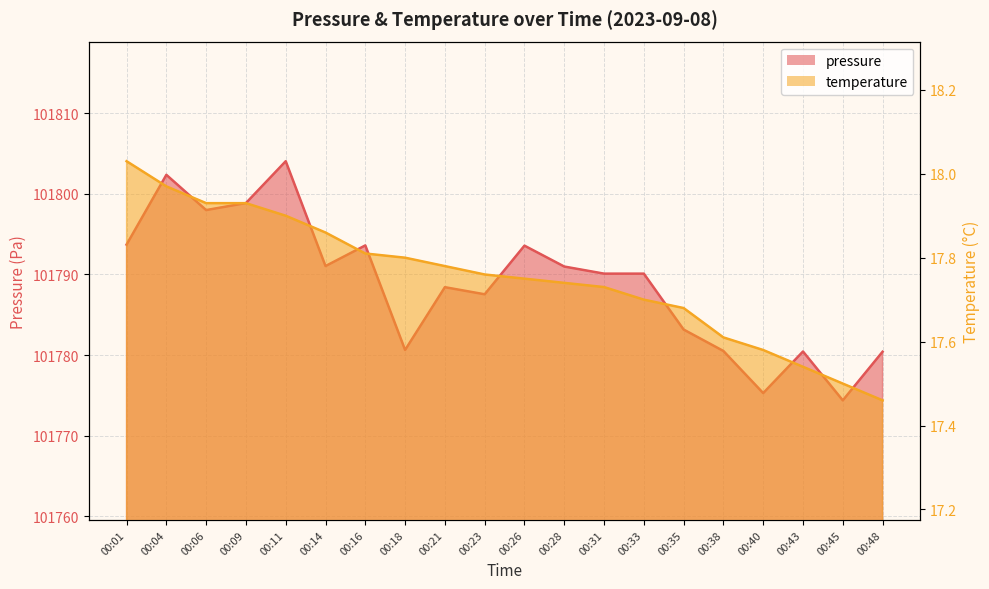

What are all the series names shown in the legend?

pressure, temperature